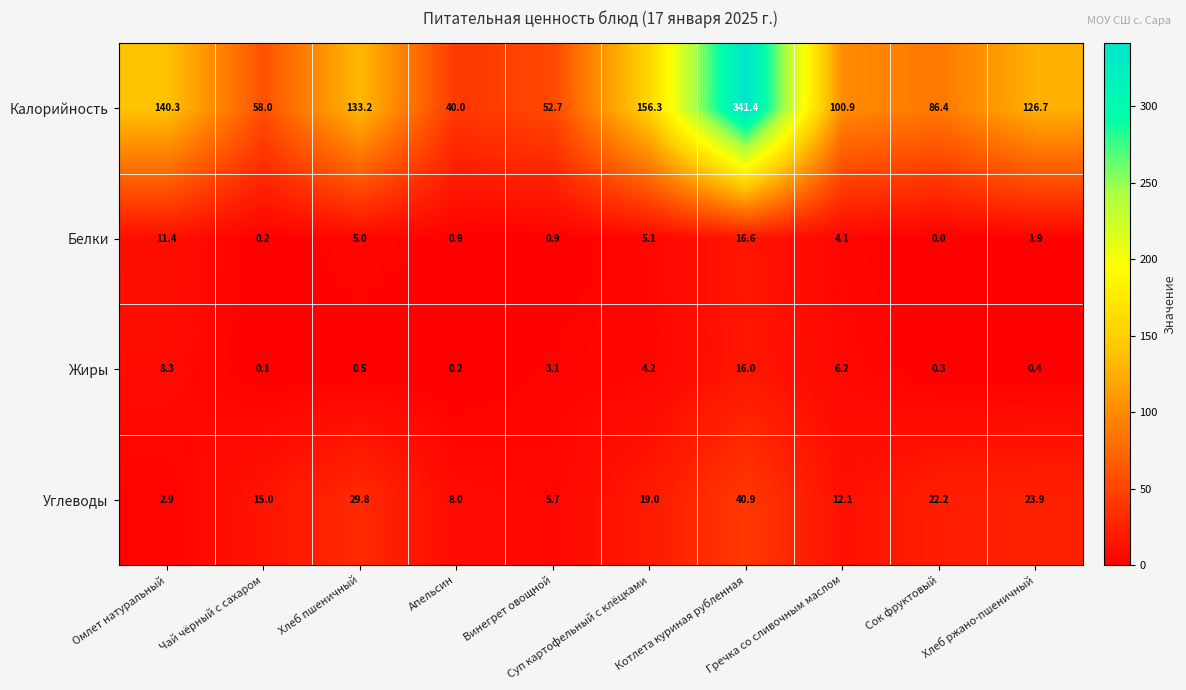

How many data points does each series have?

10